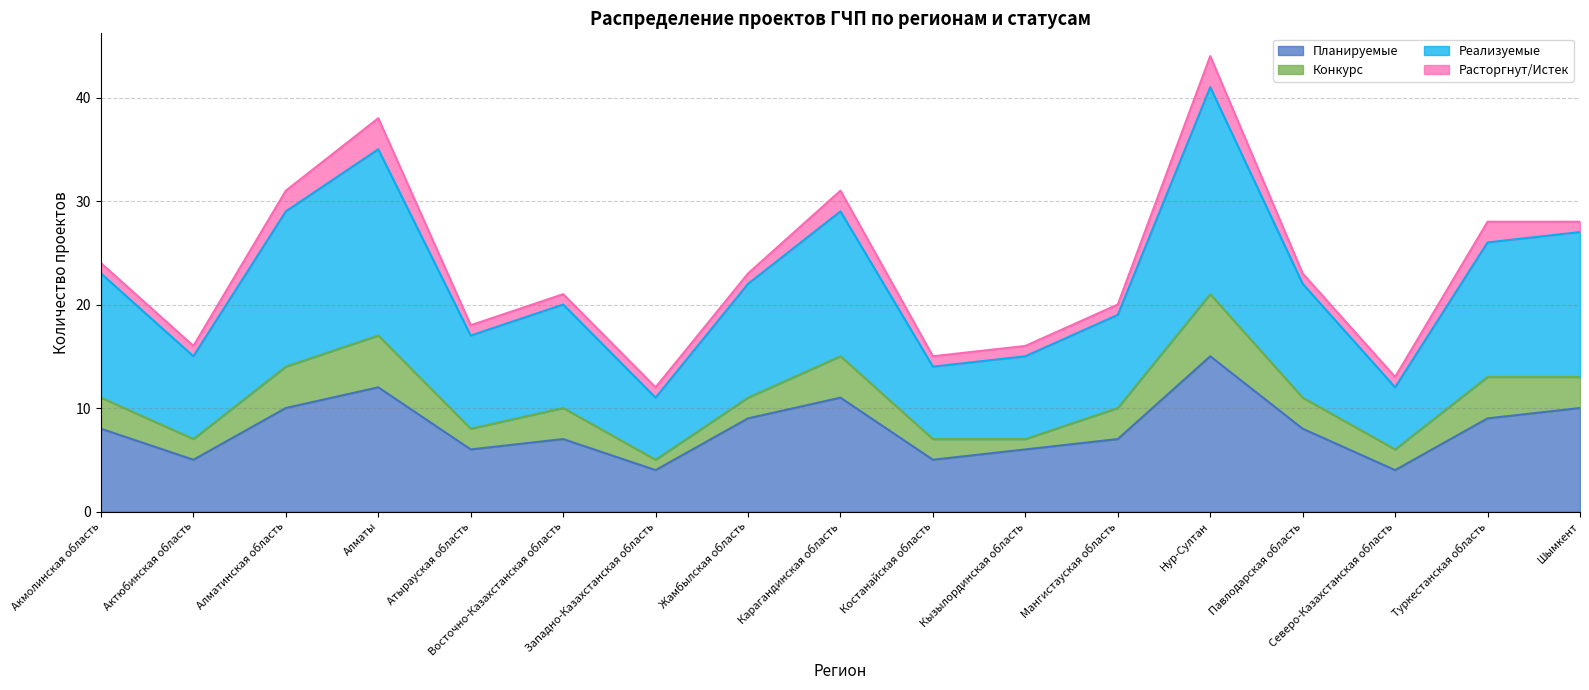

How many interior local peaks does the Планируемые series have?

4